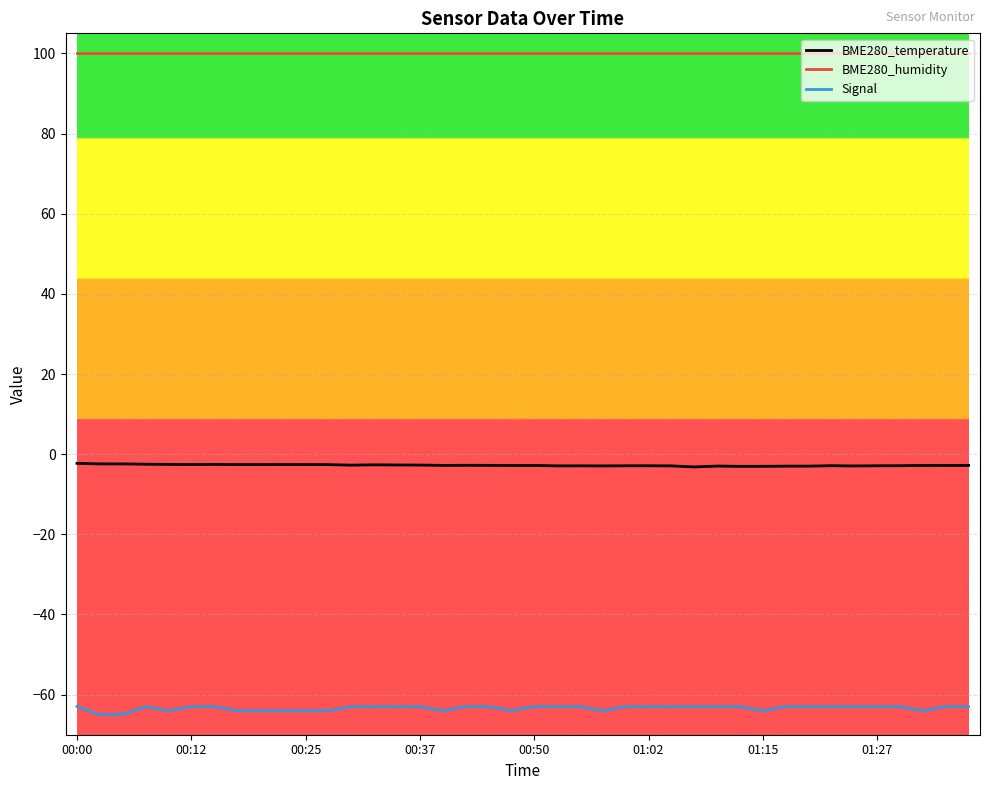

Which series has the largest total across all categories?

BME280_humidity